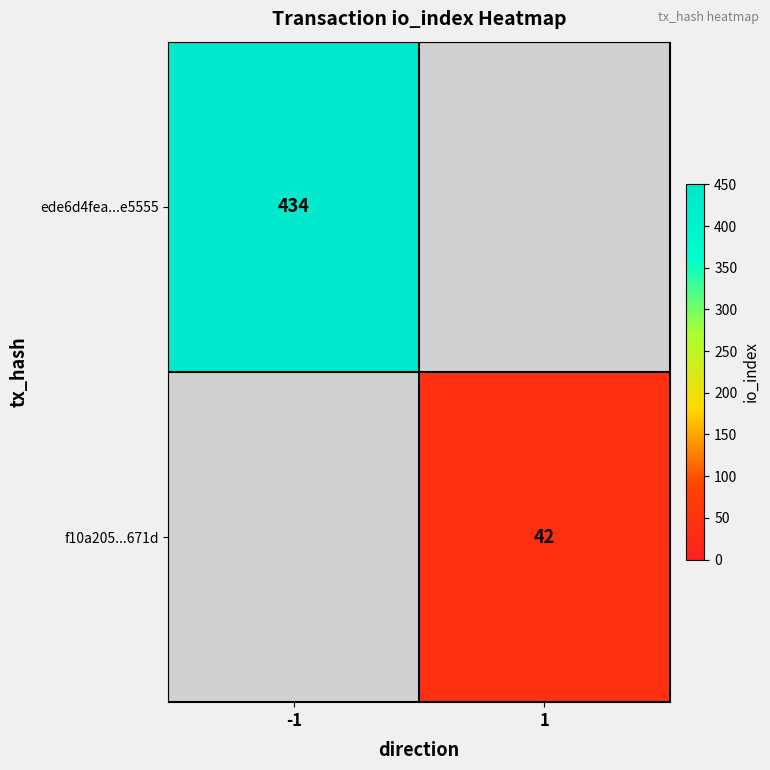

The ede6d4fea...e5555 series shows 434 at -1. True or false?

True